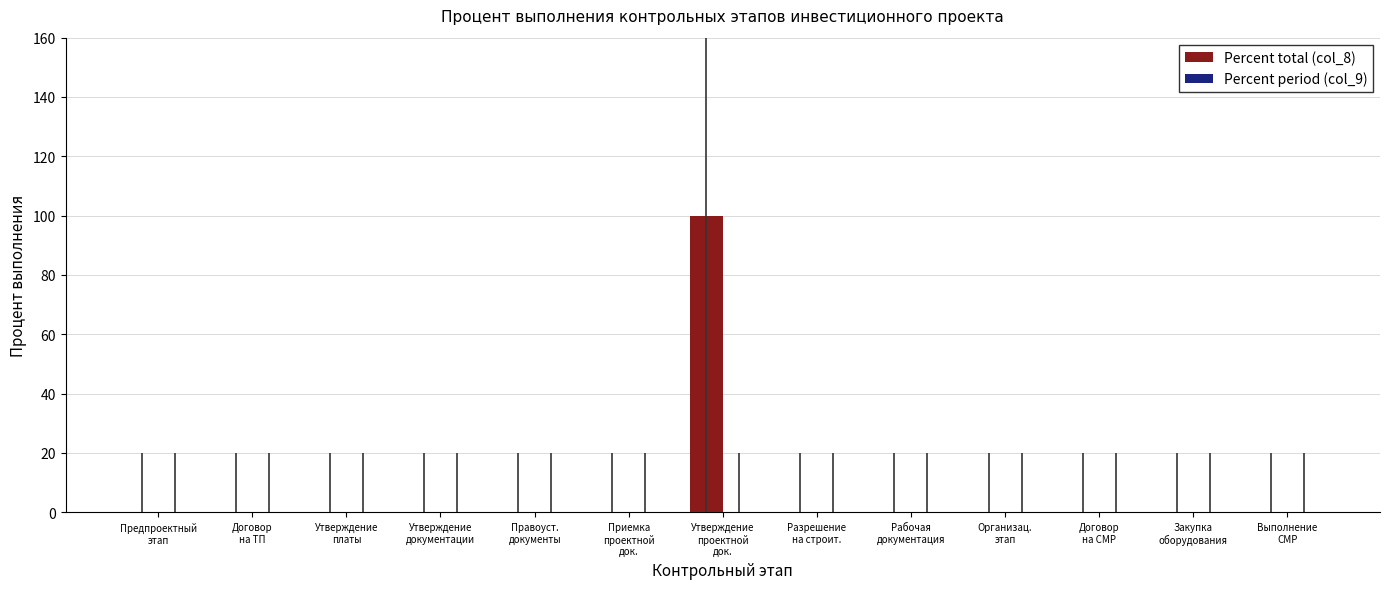

Are the bars horizontal?

No